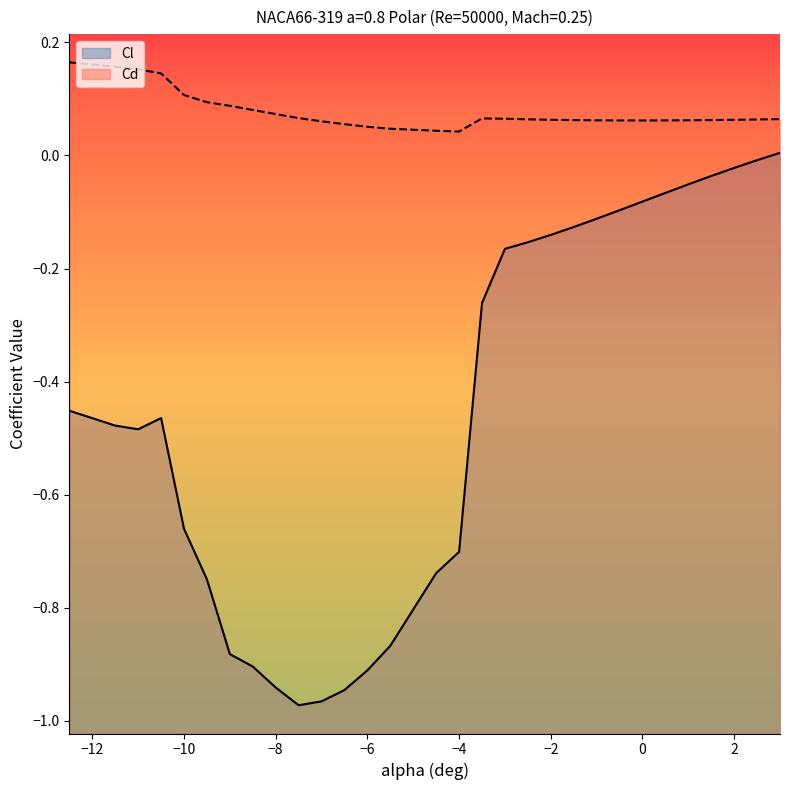

What is the difference between the highest and lowest values at -0.5?

0.2